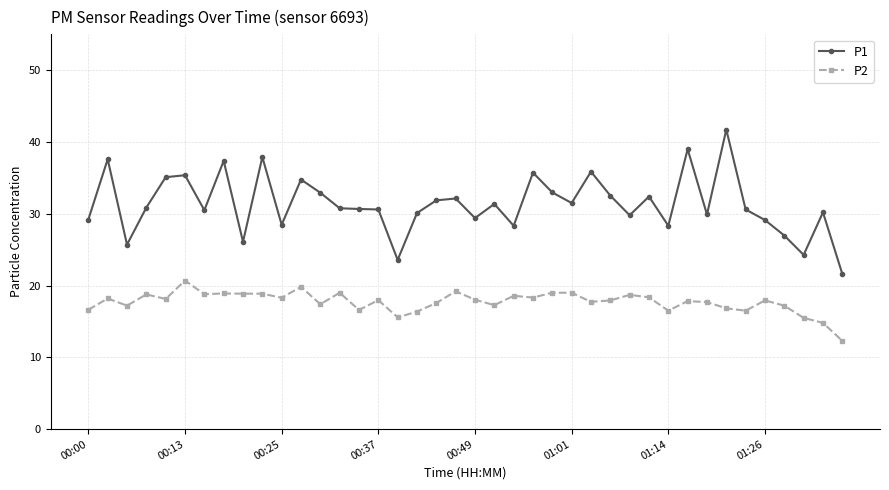

What is the average value of the P2 series?

17.7